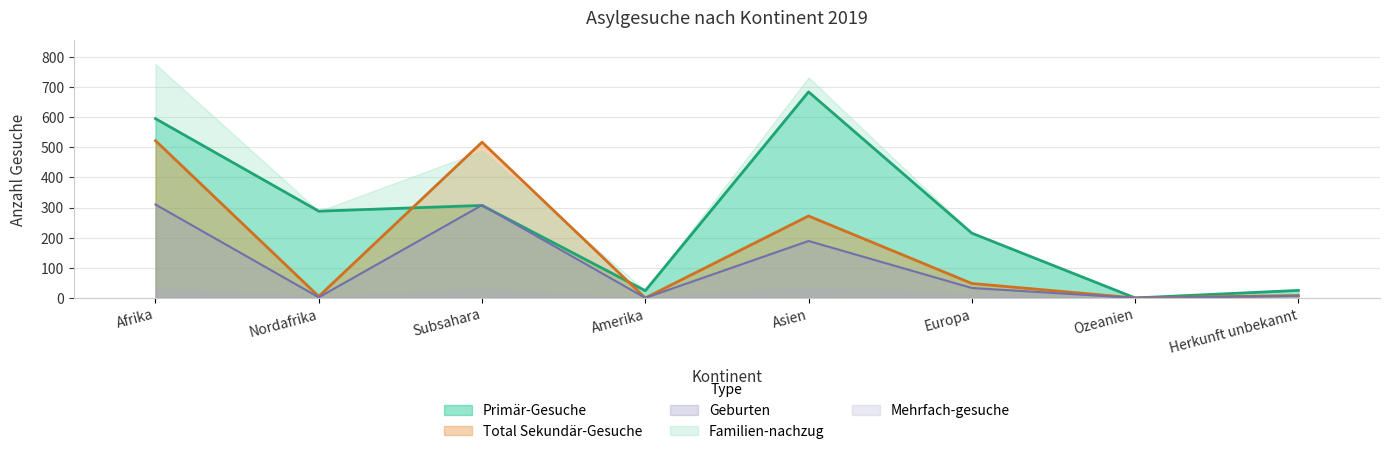

How many values in the Total Sekundär-Gesuche series are below 48?

4